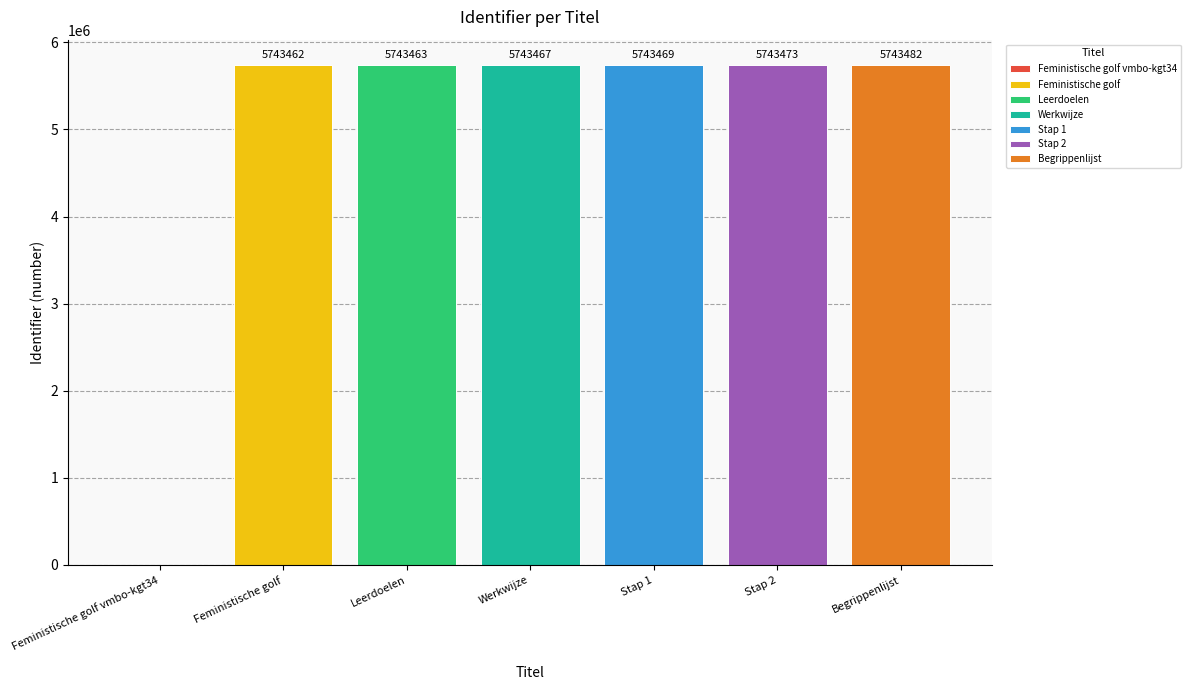

Which series has the widest spread of values?

Feministische golf